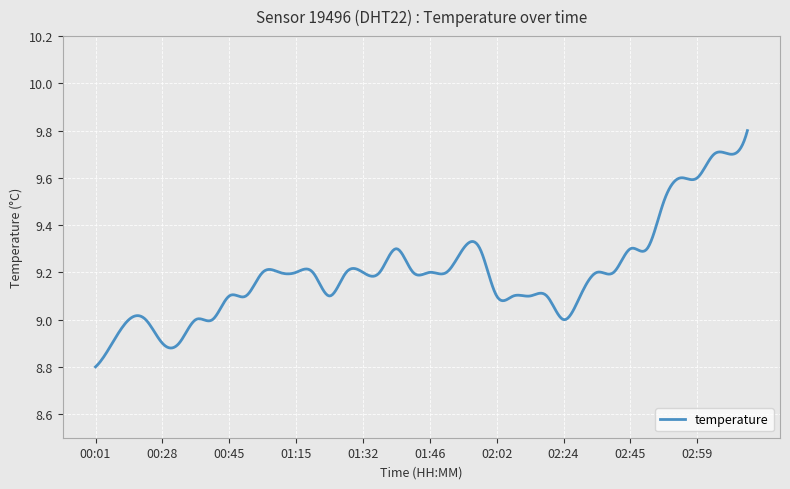

How many categories are shown in the chart?

400